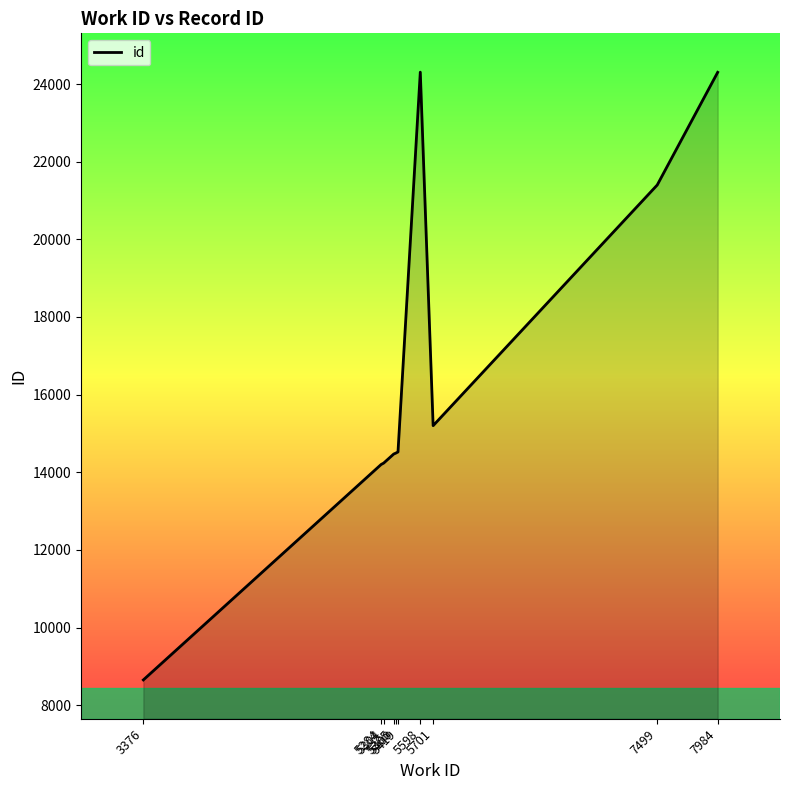

What is the maximum value shown in the chart?

24306